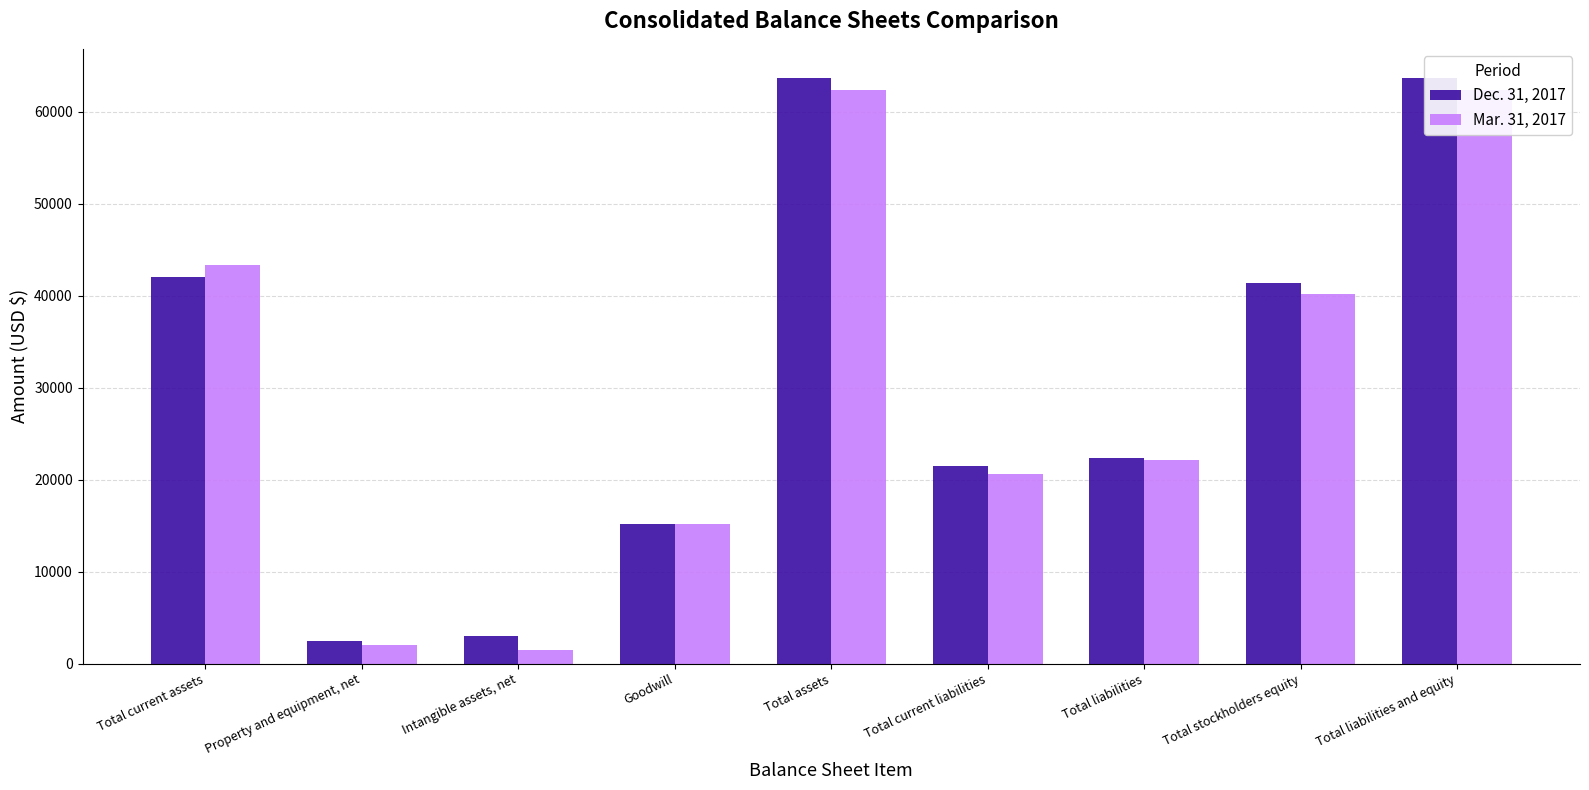

List the series in order of their peak value, lowest first.

Mar. 31, 2017, Dec. 31, 2017